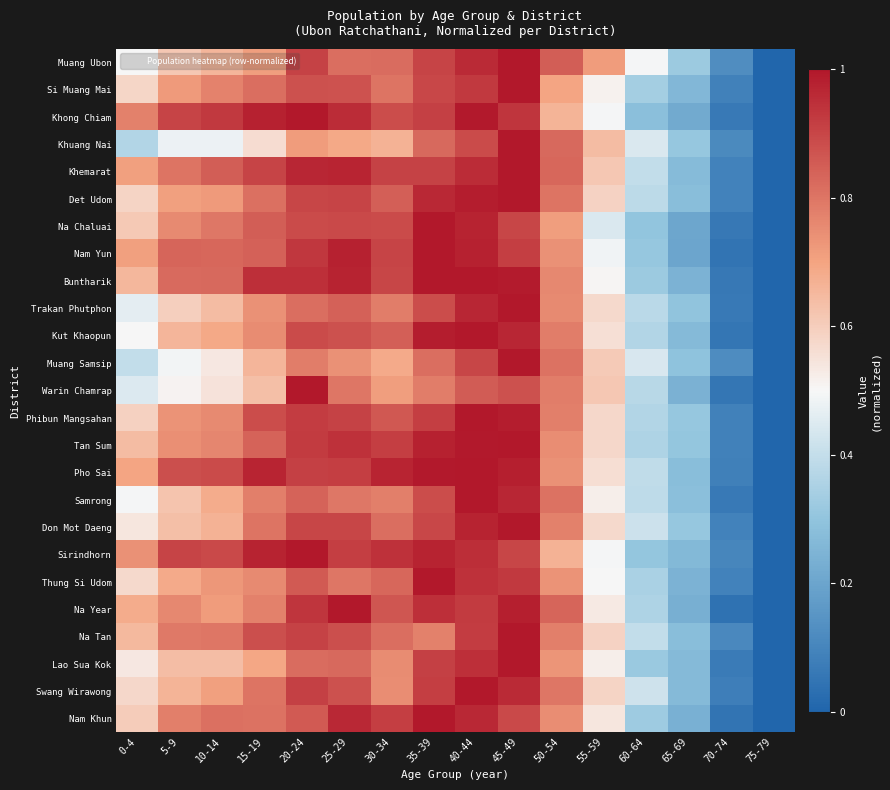

Reading left to right, extract all data points from this chart.

Muang Ubon: 0-4=0.5	5-9=0.6	10-14=0.7	15-19=0.7	20-24=0.9	25-29=0.8	30-34=0.8	35-39=0.9	40-44=1.0	45-49=1.0	50-54=0.9	55-59=0.7	60-64=0.5	65-69=0.3	70-74=0.1	75-79=0.0
Si Muang Mai: 0-4=0.6	5-9=0.7	10-14=0.8	15-19=0.8	20-24=0.9	25-29=0.9	30-34=0.8	35-39=0.9	40-44=0.9	45-49=1.0	50-54=0.7	55-59=0.5	60-64=0.3	65-69=0.3	70-74=0.1	75-79=0.0
Khong Chiam: 0-4=0.8	5-9=0.9	10-14=0.9	15-19=1.0	20-24=1.0	25-29=1.0	30-34=0.9	35-39=0.9	40-44=1.0	45-49=0.9	50-54=0.7	55-59=0.5	60-64=0.3	65-69=0.2	70-74=0.1	75-79=0.0
Khuang Nai: 0-4=0.4	5-9=0.5	10-14=0.5	15-19=0.6	20-24=0.7	25-29=0.7	30-34=0.7	35-39=0.8	40-44=0.9	45-49=1.0	50-54=0.8	55-59=0.6	60-64=0.4	65-69=0.3	70-74=0.1	75-79=0.0
Khemarat: 0-4=0.7	5-9=0.8	10-14=0.8	15-19=0.9	20-24=1.0	25-29=1.0	30-34=0.9	35-39=0.9	40-44=1.0	45-49=1.0	50-54=0.8	55-59=0.6	60-64=0.4	65-69=0.3	70-74=0.1	75-79=0.0
Det Udom: 0-4=0.6	5-9=0.7	10-14=0.7	15-19=0.8	20-24=0.9	25-29=0.9	30-34=0.8	35-39=1.0	40-44=1.0	45-49=1.0	50-54=0.8	55-59=0.6	60-64=0.4	65-69=0.3	70-74=0.1	75-79=0.0
Na Chaluai: 0-4=0.6	5-9=0.8	10-14=0.8	15-19=0.8	20-24=0.9	25-29=0.9	30-34=0.9	35-39=1.0	40-44=1.0	45-49=0.9	50-54=0.7	55-59=0.4	60-64=0.3	65-69=0.2	70-74=0.1	75-79=0.0
Nam Yun: 0-4=0.7	5-9=0.8	10-14=0.8	15-19=0.8	20-24=0.9	25-29=1.0	30-34=0.9	35-39=1.0	40-44=1.0	45-49=0.9	50-54=0.7	55-59=0.5	60-64=0.3	65-69=0.2	70-74=0.0	75-79=0.0
Buntharik: 0-4=0.7	5-9=0.8	10-14=0.8	15-19=0.9	20-24=0.9	25-29=1.0	30-34=0.9	35-39=1.0	40-44=1.0	45-49=1.0	50-54=0.8	55-59=0.5	60-64=0.3	65-69=0.2	70-74=0.1	75-79=0.0
Trakan Phutphon: 0-4=0.5	5-9=0.6	10-14=0.6	15-19=0.7	20-24=0.8	25-29=0.8	30-34=0.8	35-39=0.9	40-44=1.0	45-49=1.0	50-54=0.8	55-59=0.6	60-64=0.4	65-69=0.3	70-74=0.1	75-79=0.0
Kut Khaopun: 0-4=0.5	5-9=0.7	10-14=0.7	15-19=0.8	20-24=0.9	25-29=0.9	30-34=0.8	35-39=1.0	40-44=1.0	45-49=1.0	50-54=0.8	55-59=0.6	60-64=0.4	65-69=0.3	70-74=0.1	75-79=0.0
Muang Samsip: 0-4=0.4	5-9=0.5	10-14=0.5	15-19=0.7	20-24=0.8	25-29=0.7	30-34=0.7	35-39=0.8	40-44=0.9	45-49=1.0	50-54=0.8	55-59=0.6	60-64=0.4	65-69=0.3	70-74=0.1	75-79=0.0
Warin Chamrap: 0-4=0.4	5-9=0.5	10-14=0.5	15-19=0.6	20-24=1.0	25-29=0.8	30-34=0.7	35-39=0.8	40-44=0.9	45-49=0.9	50-54=0.8	55-59=0.6	60-64=0.4	65-69=0.2	70-74=0.1	75-79=0.0
Phibun Mangsahan: 0-4=0.6	5-9=0.7	10-14=0.8	15-19=0.9	20-24=0.9	25-29=0.9	30-34=0.9	35-39=0.9	40-44=1.0	45-49=1.0	50-54=0.8	55-59=0.6	60-64=0.4	65-69=0.3	70-74=0.1	75-79=0.0
Tan Sum: 0-4=0.6	5-9=0.7	10-14=0.8	15-19=0.8	20-24=0.9	25-29=0.9	30-34=0.9	35-39=1.0	40-44=1.0	45-49=1.0	50-54=0.7	55-59=0.6	60-64=0.4	65-69=0.3	70-74=0.1	75-79=0.0
Pho Sai: 0-4=0.7	5-9=0.9	10-14=0.9	15-19=1.0	20-24=0.9	25-29=0.9	30-34=1.0	35-39=1.0	40-44=1.0	45-49=1.0	50-54=0.7	55-59=0.6	60-64=0.4	65-69=0.3	70-74=0.1	75-79=0.0
Samrong: 0-4=0.5	5-9=0.6	10-14=0.7	15-19=0.8	20-24=0.8	25-29=0.8	30-34=0.8	35-39=0.9	40-44=1.0	45-49=1.0	50-54=0.8	55-59=0.5	60-64=0.4	65-69=0.3	70-74=0.1	75-79=0.0
Don Mot Daeng: 0-4=0.5	5-9=0.6	10-14=0.7	15-19=0.8	20-24=0.9	25-29=0.9	30-34=0.8	35-39=0.9	40-44=1.0	45-49=1.0	50-54=0.8	55-59=0.6	60-64=0.4	65-69=0.3	70-74=0.1	75-79=0.0
Sirindhorn: 0-4=0.7	5-9=0.9	10-14=0.9	15-19=1.0	20-24=1.0	25-29=0.9	30-34=0.9	35-39=1.0	40-44=1.0	45-49=0.9	50-54=0.7	55-59=0.5	60-64=0.3	65-69=0.3	70-74=0.1	75-79=0.0
Thung Si Udom: 0-4=0.6	5-9=0.7	10-14=0.7	15-19=0.8	20-24=0.9	25-29=0.8	30-34=0.8	35-39=1.0	40-44=0.9	45-49=0.9	50-54=0.7	55-59=0.5	60-64=0.3	65-69=0.2	70-74=0.1	75-79=0.0
Na Year: 0-4=0.7	5-9=0.8	10-14=0.7	15-19=0.8	20-24=0.9	25-29=1.0	30-34=0.9	35-39=0.9	40-44=0.9	45-49=1.0	50-54=0.8	55-59=0.5	60-64=0.4	65-69=0.2	70-74=0.0	75-79=0.0
Na Tan: 0-4=0.6	5-9=0.8	10-14=0.8	15-19=0.9	20-24=0.9	25-29=0.9	30-34=0.8	35-39=0.8	40-44=0.9	45-49=1.0	50-54=0.8	55-59=0.6	60-64=0.4	65-69=0.3	70-74=0.1	75-79=0.0
Lao Sua Kok: 0-4=0.5	5-9=0.6	10-14=0.6	15-19=0.7	20-24=0.8	25-29=0.8	30-34=0.8	35-39=0.9	40-44=0.9	45-49=1.0	50-54=0.7	55-59=0.5	60-64=0.3	65-69=0.3	70-74=0.1	75-79=0.0
Swang Wirawong: 0-4=0.6	5-9=0.7	10-14=0.7	15-19=0.8	20-24=0.9	25-29=0.9	30-34=0.7	35-39=0.9	40-44=1.0	45-49=1.0	50-54=0.8	55-59=0.6	60-64=0.4	65-69=0.3	70-74=0.1	75-79=0.0
Nam Khun: 0-4=0.6	5-9=0.8	10-14=0.8	15-19=0.8	20-24=0.9	25-29=1.0	30-34=0.9	35-39=1.0	40-44=1.0	45-49=0.9	50-54=0.7	55-59=0.5	60-64=0.3	65-69=0.2	70-74=0.0	75-79=0.0